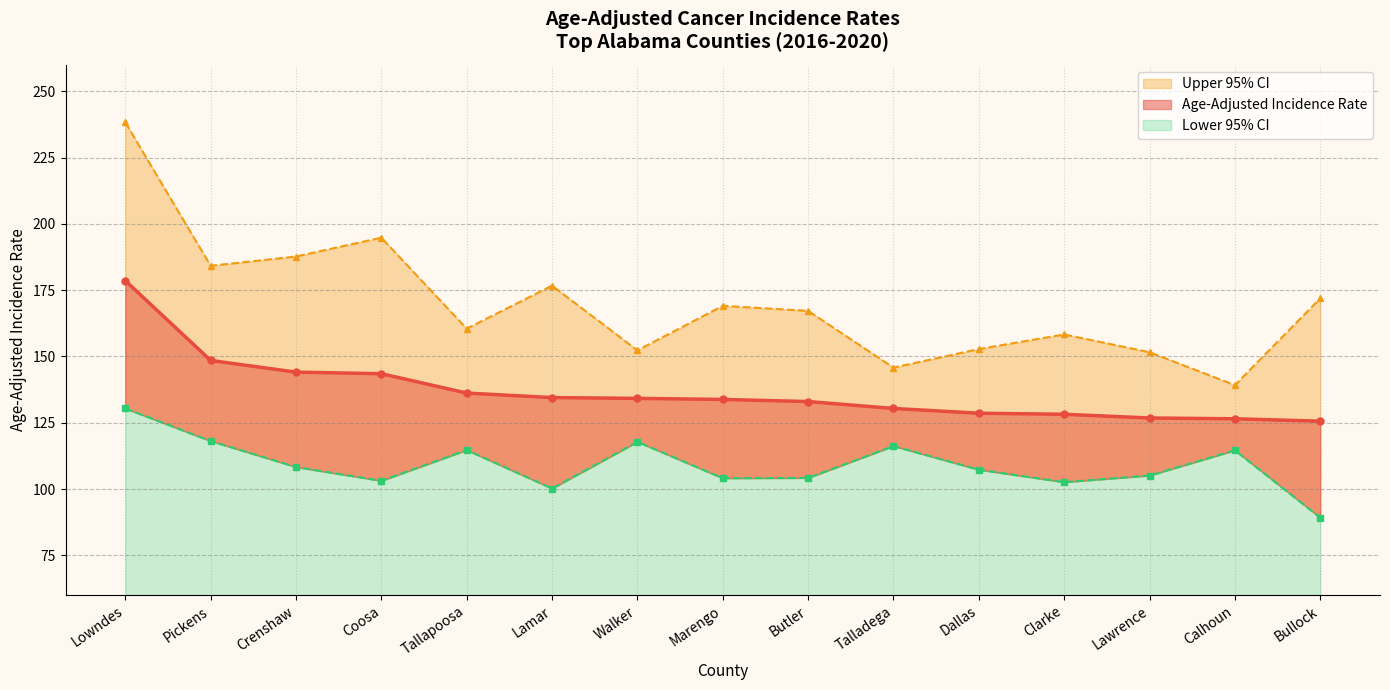

Which series has the widest spread of values?

Upper 95% CI